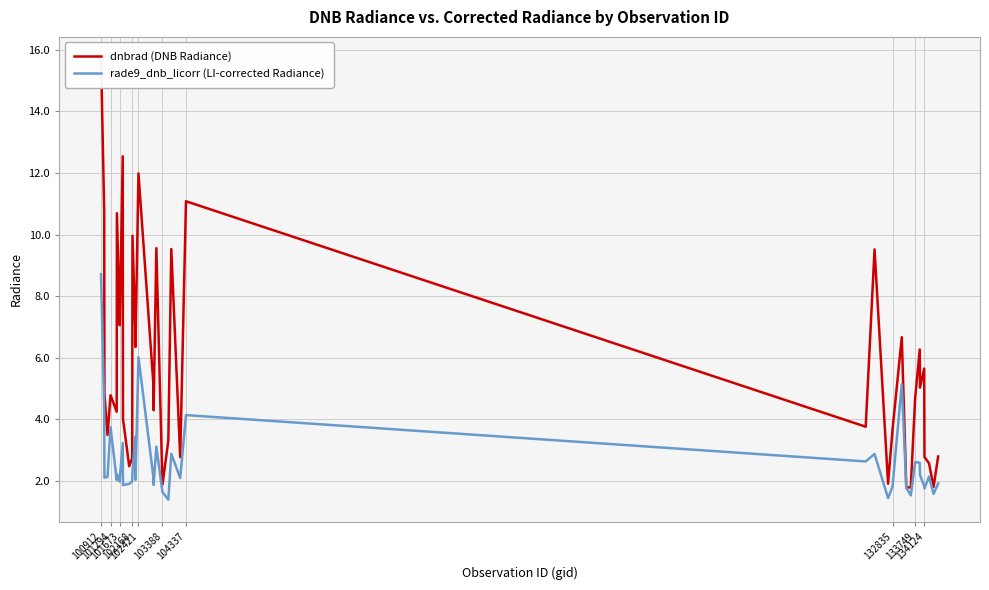

What is the highest value of the rade9_dnb_licorr (LI-corrected Radiance) series?

8.7